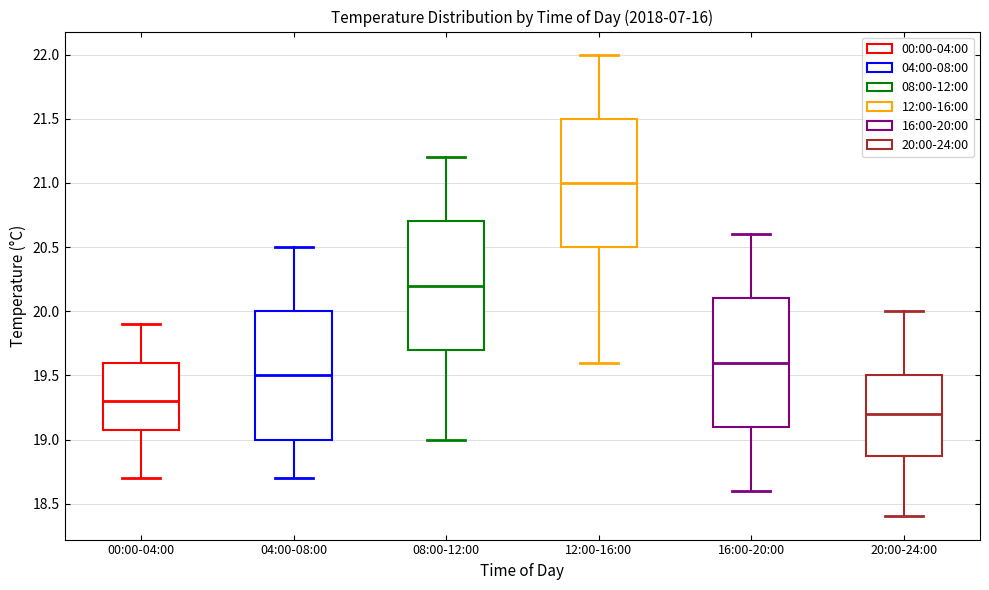

Where does the lower whisker of the box for 16:00-20:00 end on the y-axis? The values are not printed on the chart, so give them approximately, as read against the axis.

18.6